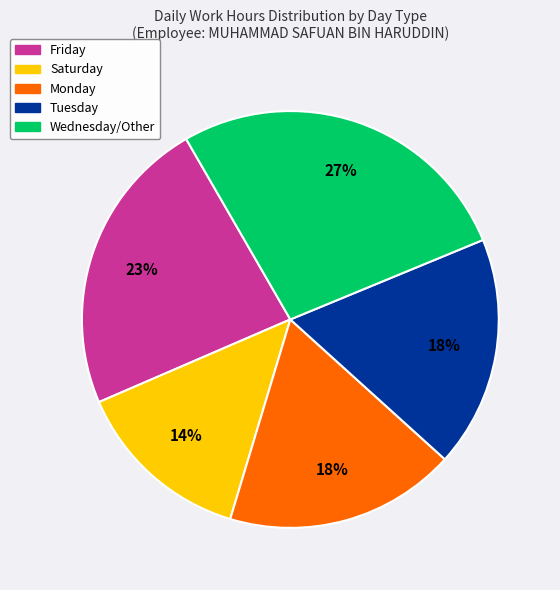

To the nearest percent, what is the average slice percentage?

20%